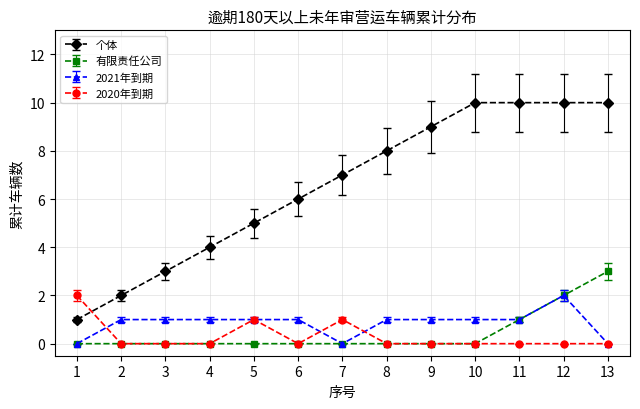

Is it true that 有限责任公司 equals 1 at 7?

False